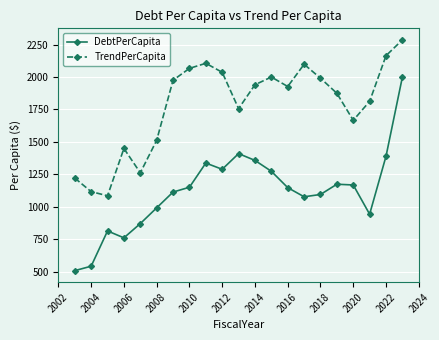

Rank the series by their average value, from highest to lowest.

TrendPerCapita, DebtPerCapita